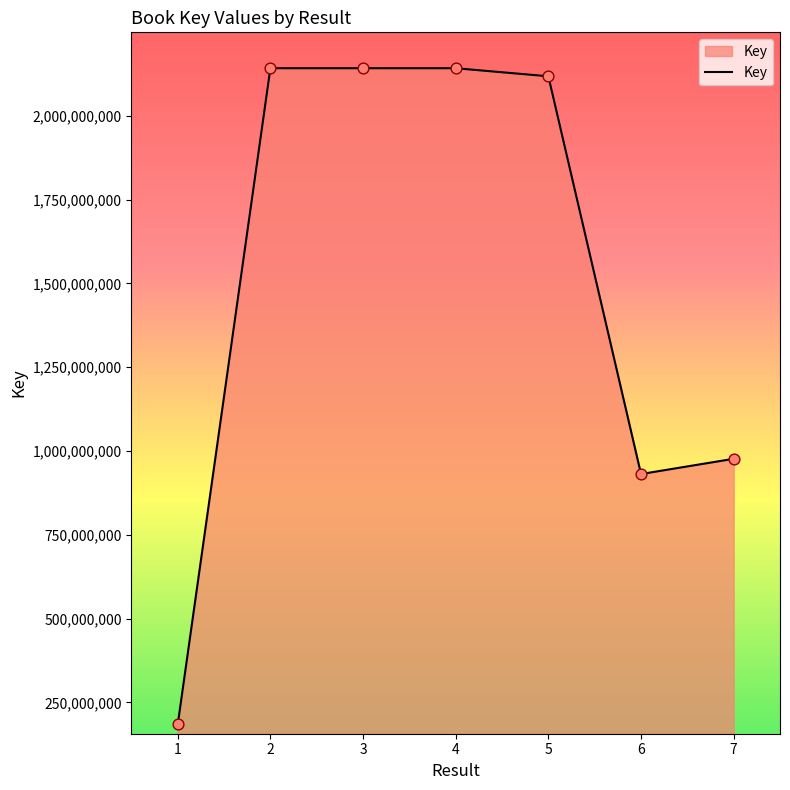

What is the change in value from 1 to 2?

+1958040813